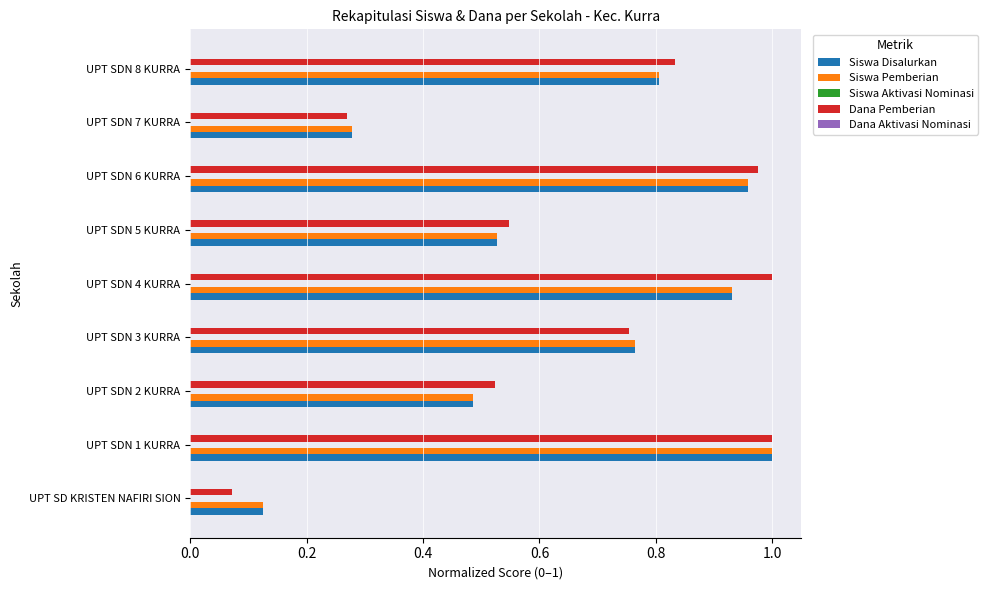

List the labels in order of Siswa Pemberian value, smallest first.

UPT SD KRISTEN NAFIRI SION, UPT SDN 7 KURRA, UPT SDN 2 KURRA, UPT SDN 5 KURRA, UPT SDN 3 KURRA, UPT SDN 8 KURRA, UPT SDN 4 KURRA, UPT SDN 6 KURRA, UPT SDN 1 KURRA